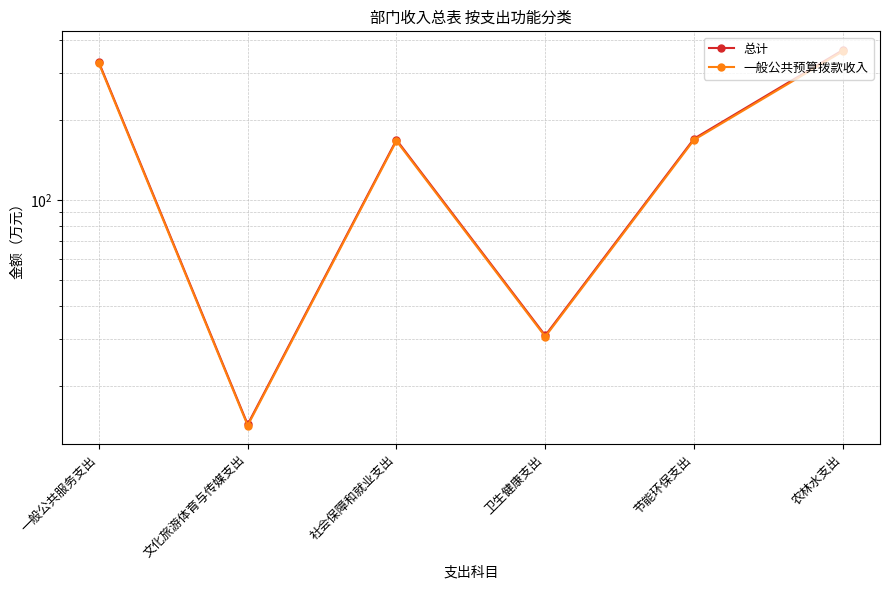

What is the difference between the maximum and second lowest values in the 总计 series?

334.9